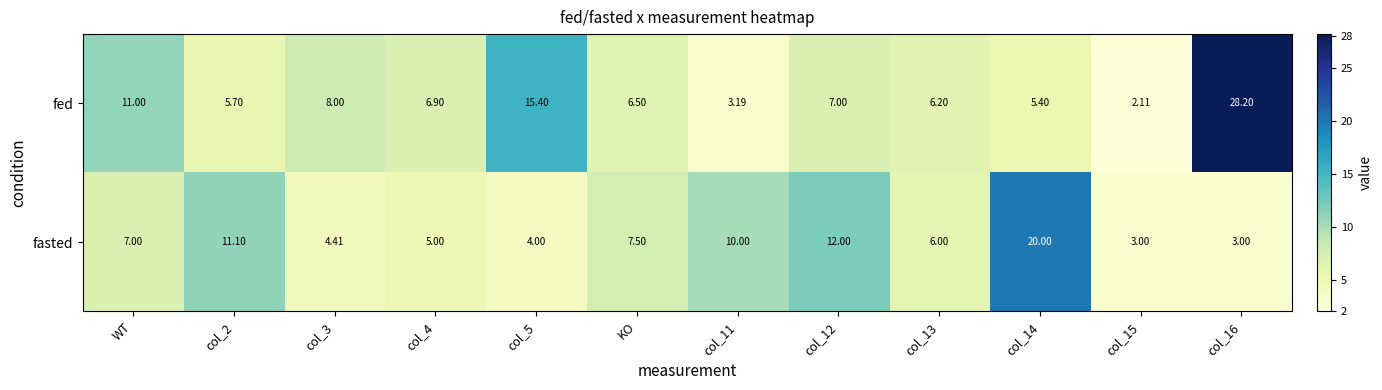

Where does the fed series first go above 6?

WT